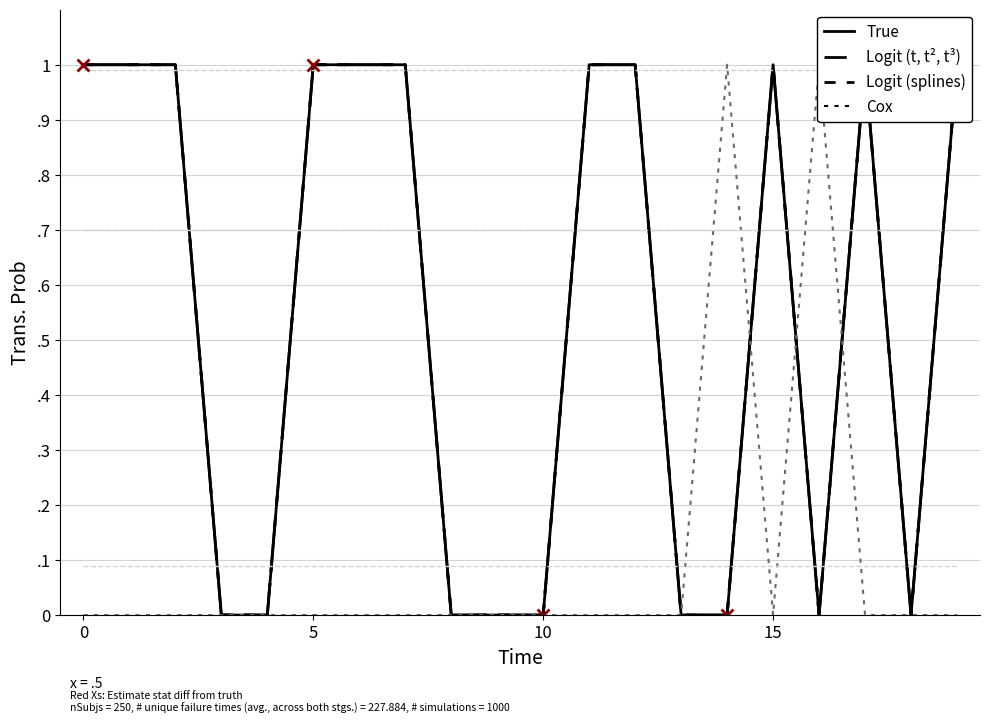

How many interior local peaks does the translated_percent series have?

2